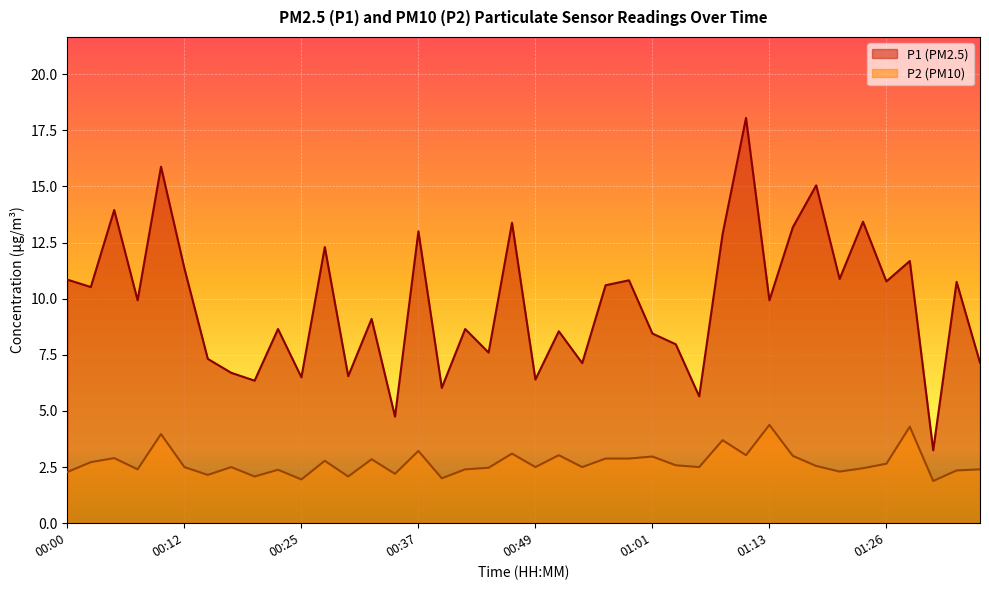

True or false: P1 and P2 cross at least once.

False